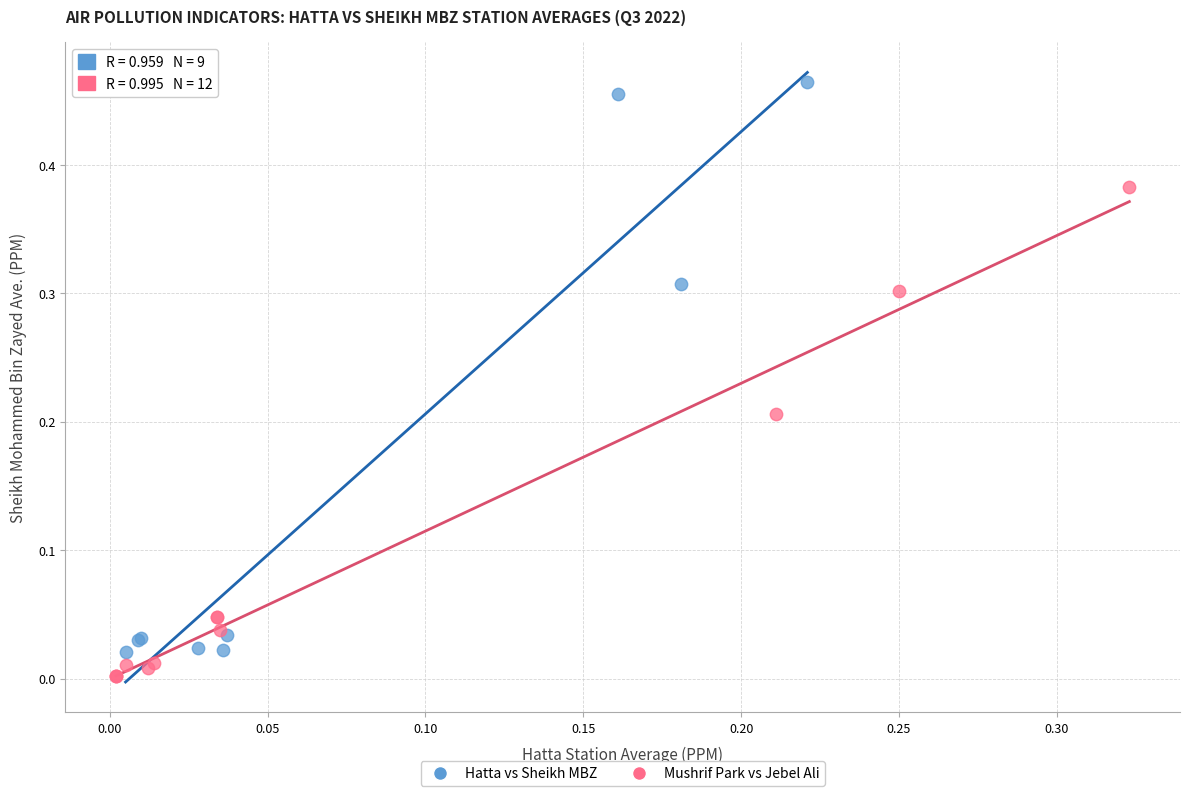

Which series has the widest spread of Y values?

Hatta vs Sheikh MBZ